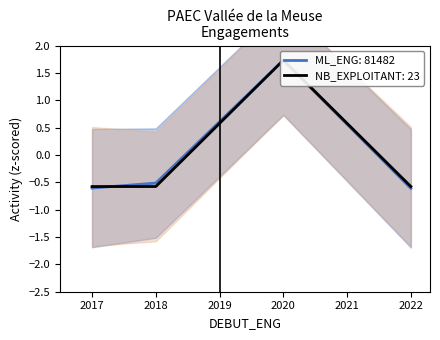

At how many categories does at least one series exceed 1?

1